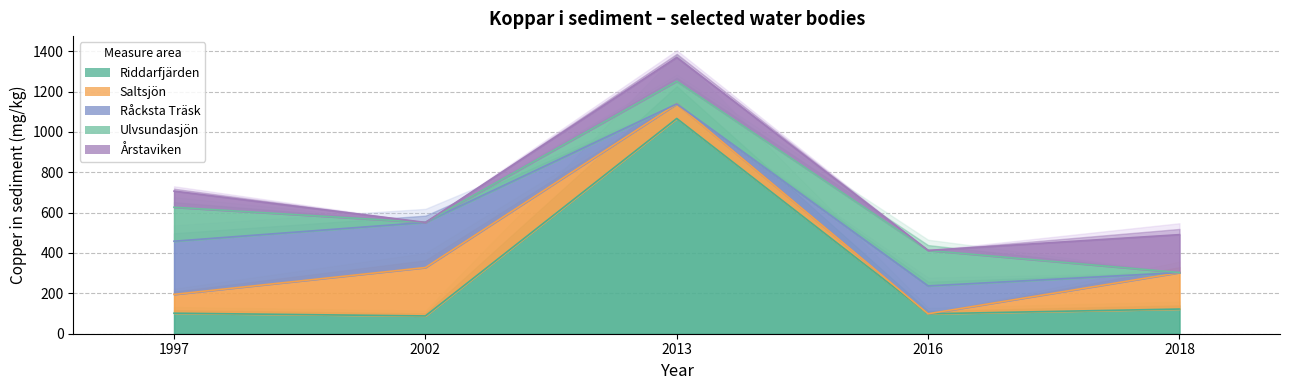

Does the chart have visible grid lines?

Yes